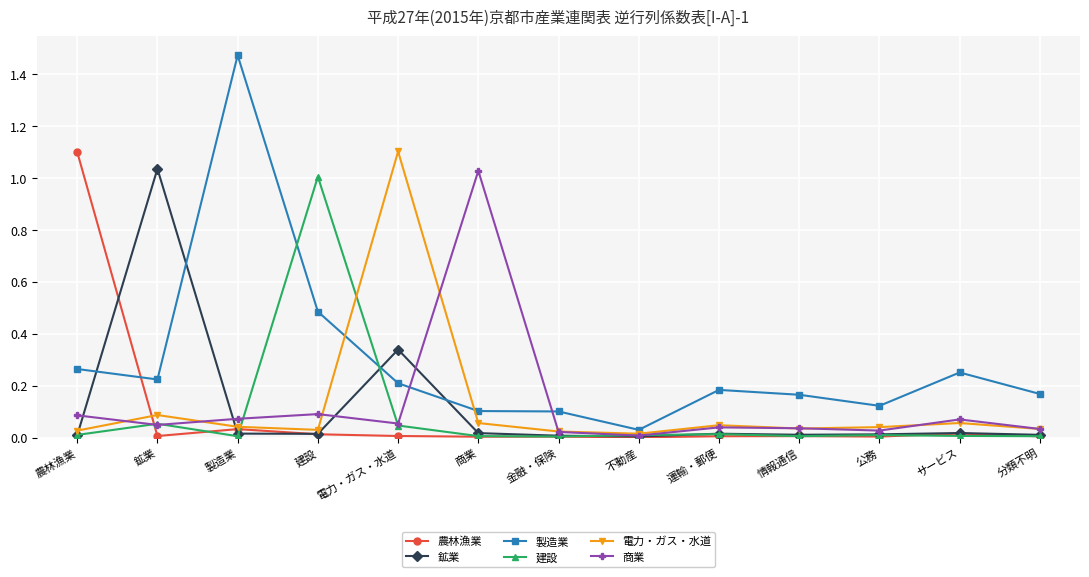

At which category is the sum across all series the highest?

電力・ガス・水道